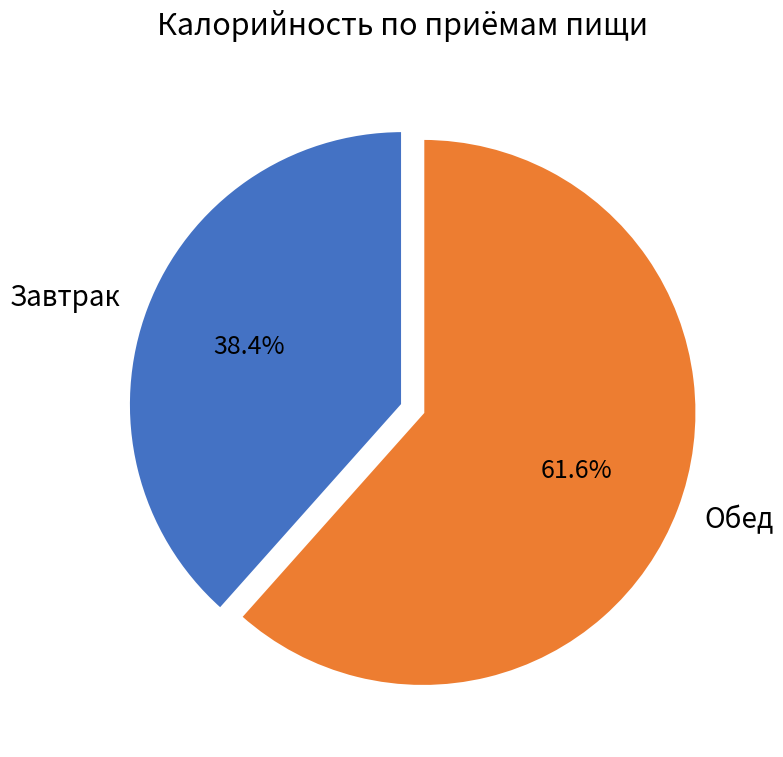

What percentage is NOT represented by Завтрак?

61.6%